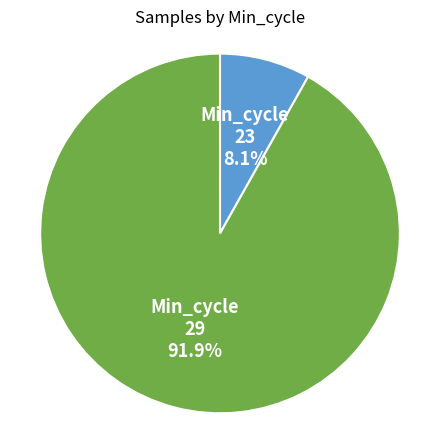

Is there a majority slice in this chart?

Yes